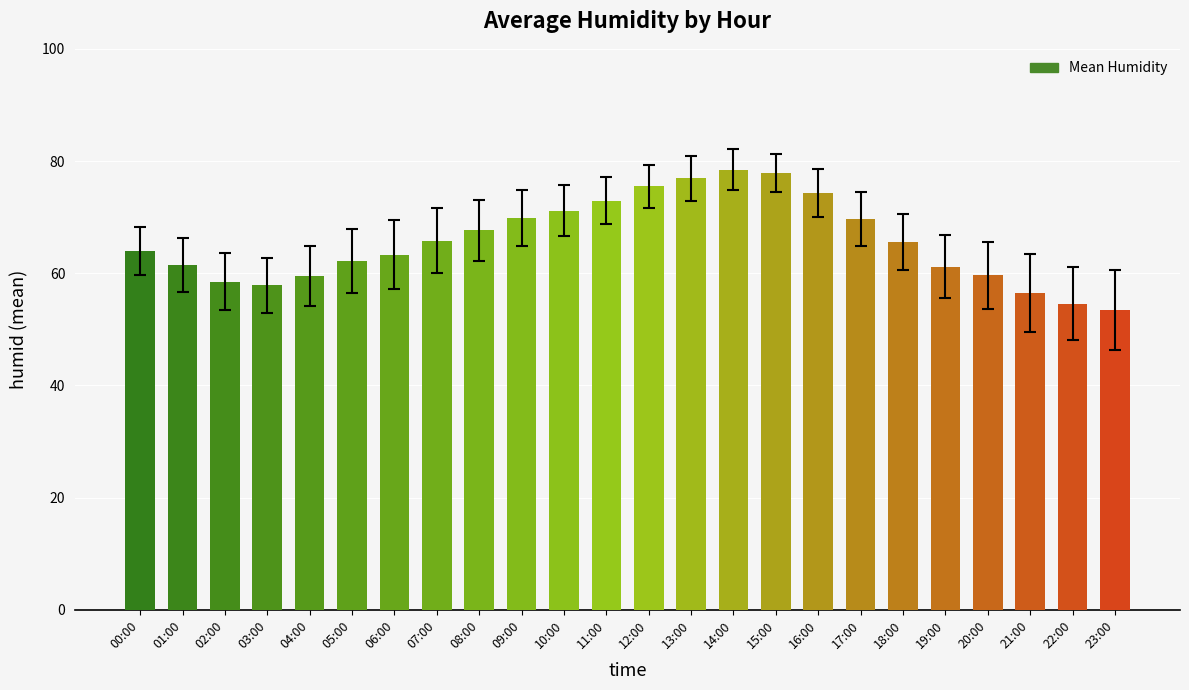

Which has a higher value, 07:00 or 23:00?

07:00